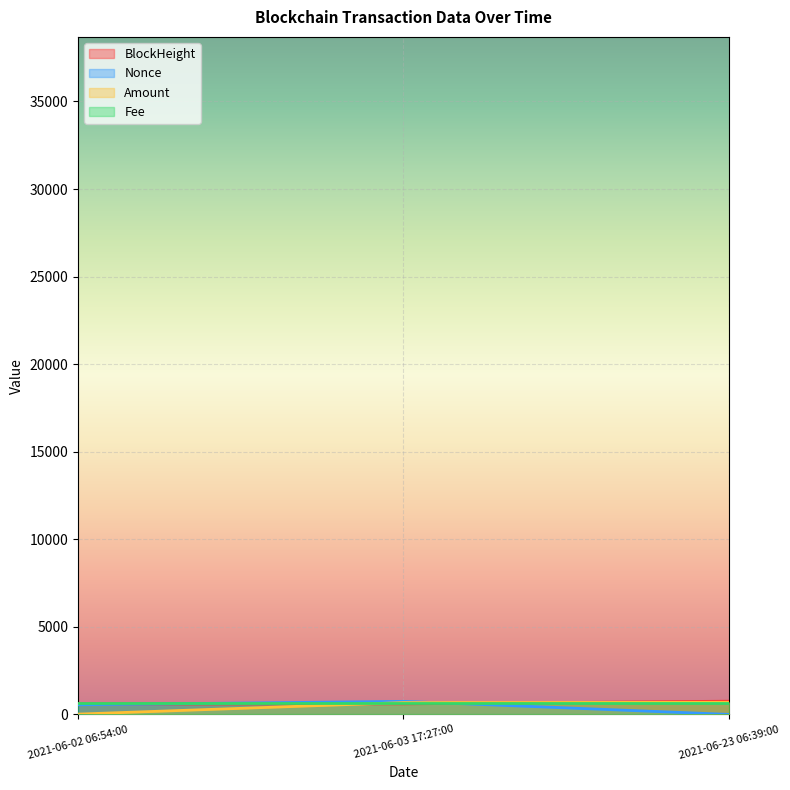

What is the value of the Amount point at the 3rd from the left?

691.3